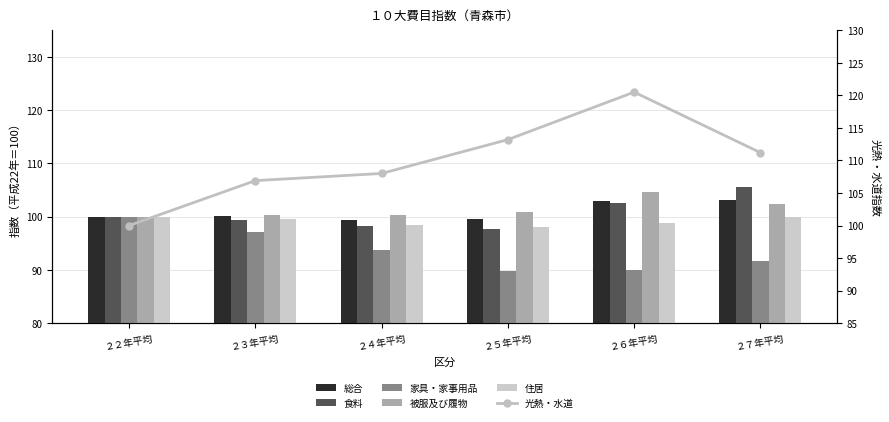

What is the sum of the 食料 values at ２２年平均 and ２４年平均?

198.2